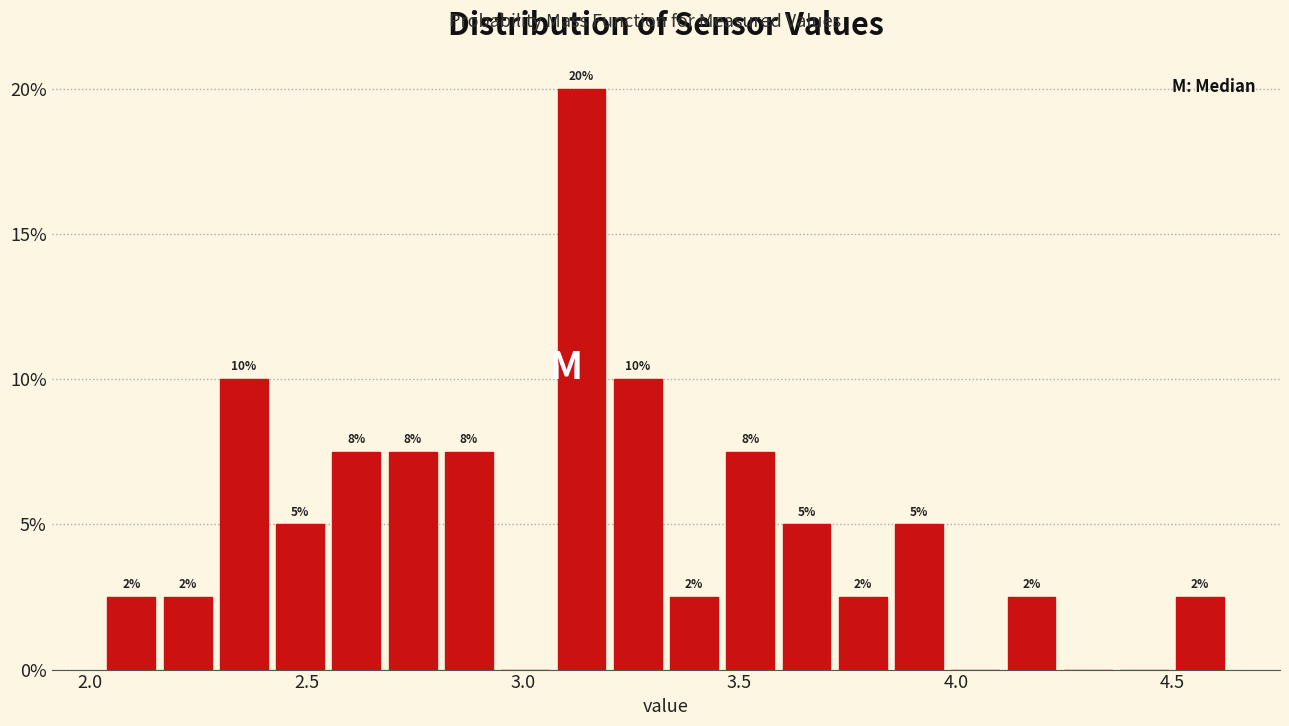

Read against the x-axis, roughly where is the centre of the tallest bar?

3.15